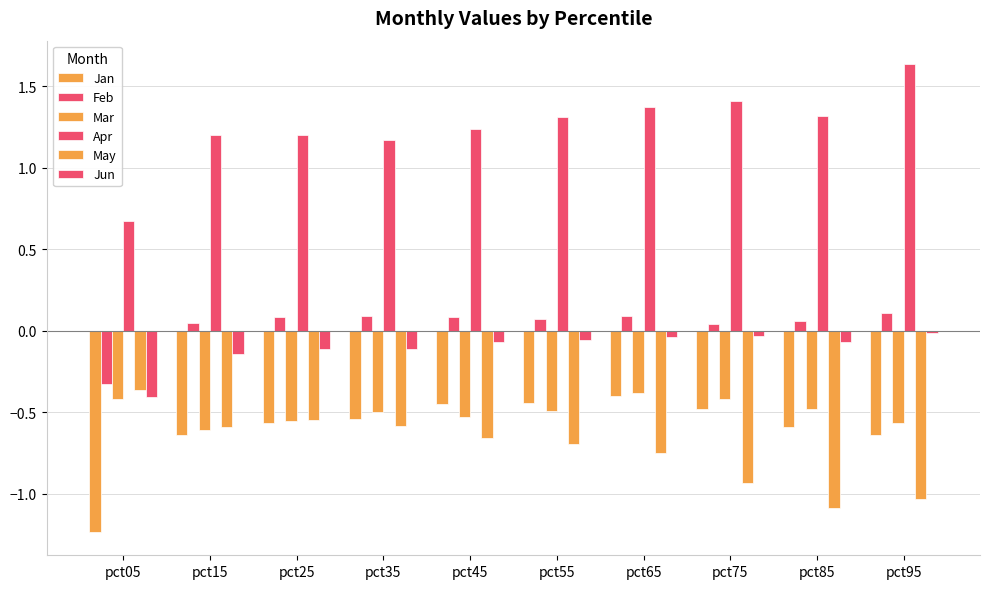

Which category has the highest value in the Jun series?

pct95